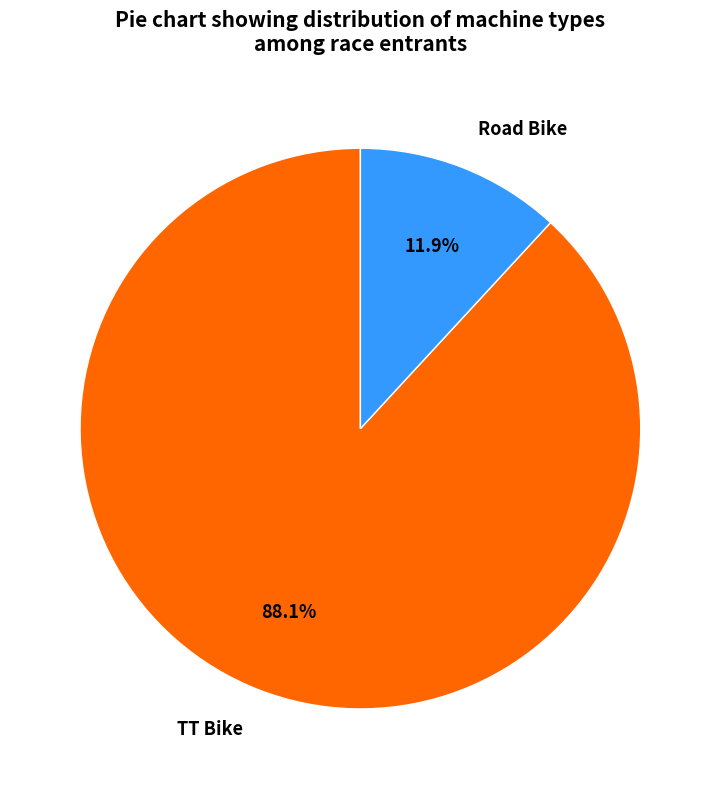

Rank the categories by value from highest to lowest.

TT Bike, Road Bike